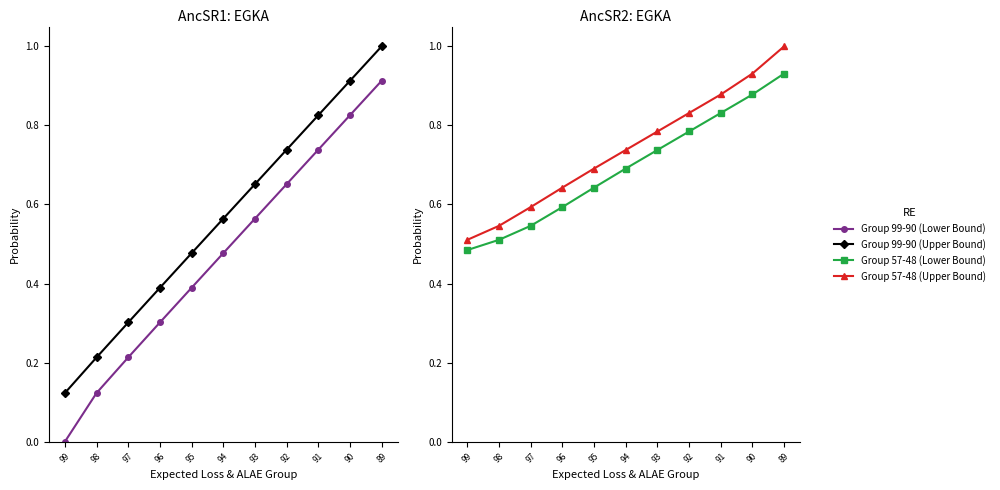

Reading right to left, list all the values displayed in this chart.

Group 99-90 (Lower Bound): 89=0.9	90=0.8	91=0.7	92=0.7	93=0.6	94=0.5	95=0.4	96=0.3	97=0.2	98=0.1	99=0.0
Group 99-90 (Upper Bound): 89=1.0	90=0.9	91=0.8	92=0.7	93=0.7	94=0.6	95=0.5	96=0.4	97=0.3	98=0.2	99=0.1
Group 57-48 (Lower Bound): 89=0.9	90=0.9	91=0.8	92=0.8	93=0.7	94=0.7	95=0.6	96=0.6	97=0.5	98=0.5	99=0.5
Group 57-48 (Upper Bound): 89=1.0	90=0.9	91=0.9	92=0.8	93=0.8	94=0.7	95=0.7	96=0.6	97=0.6	98=0.5	99=0.5